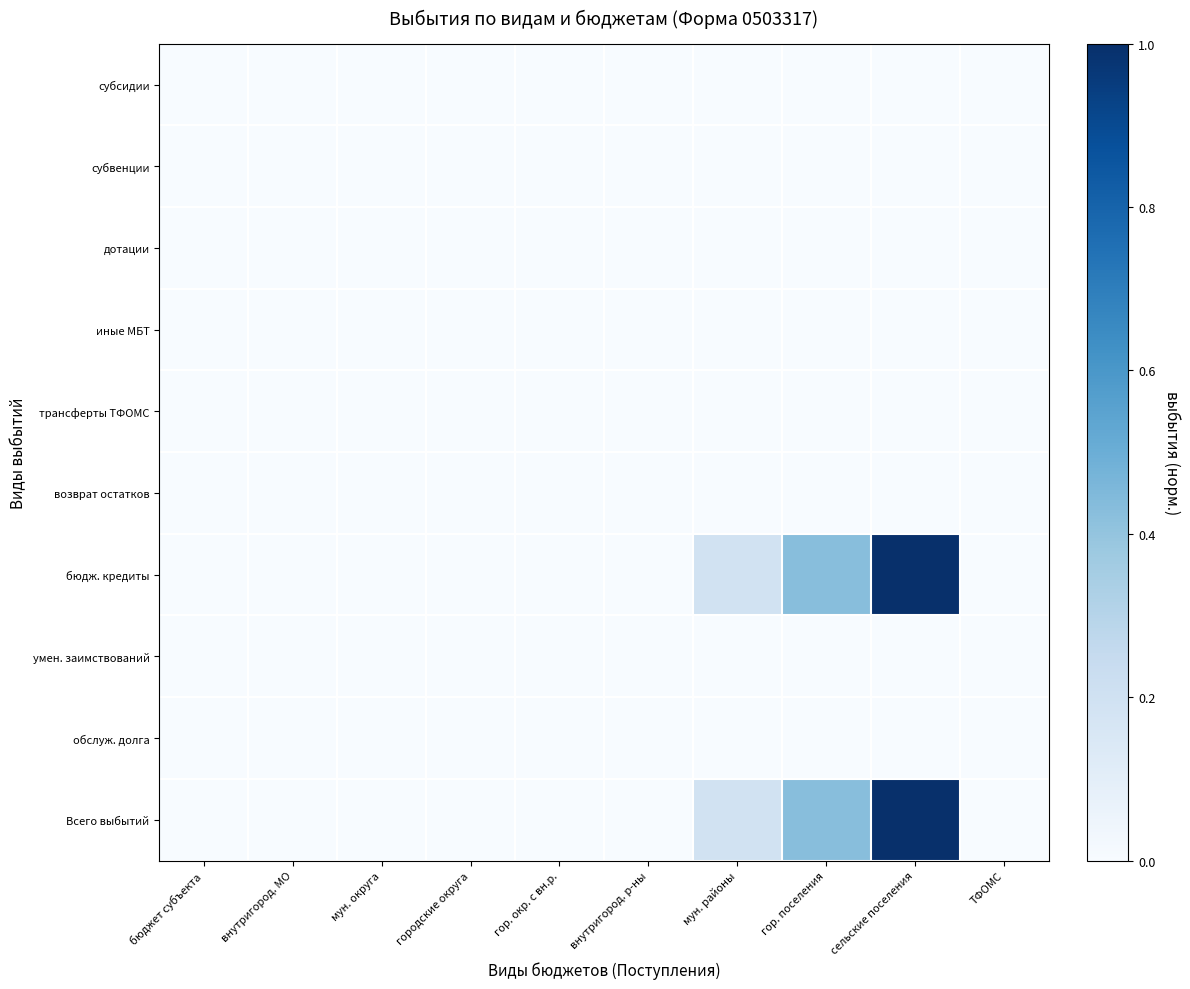

Which series has the largest total across all categories?

бюдж. кредиты